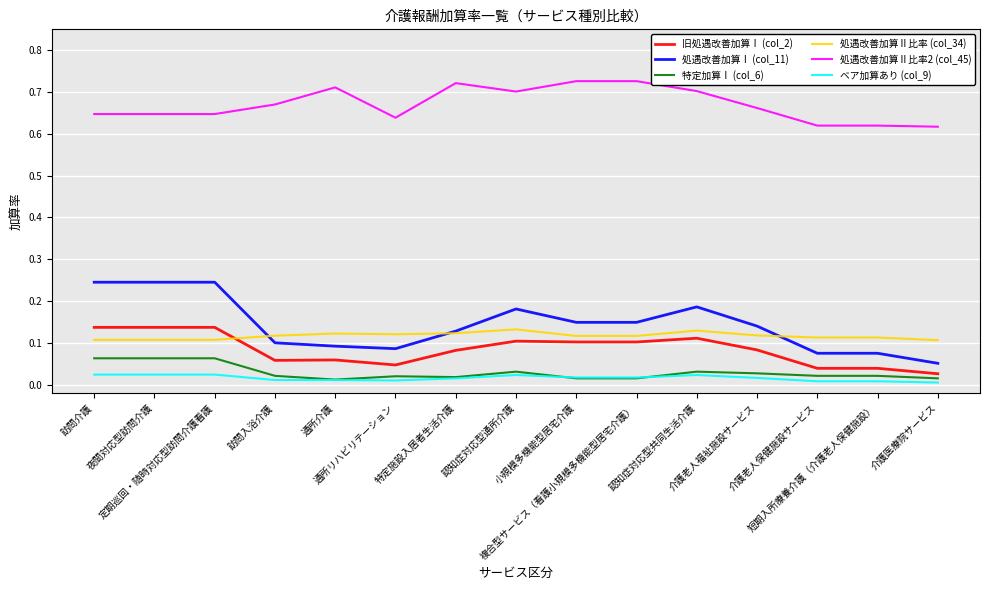

Where do 処遇改善加算Ⅱ比率 (col_34) and 旧処遇改善加算Ⅰ (col_2) first cross each other?

定期巡回・随時対応型訪問介護看護 and 訪問入浴介護